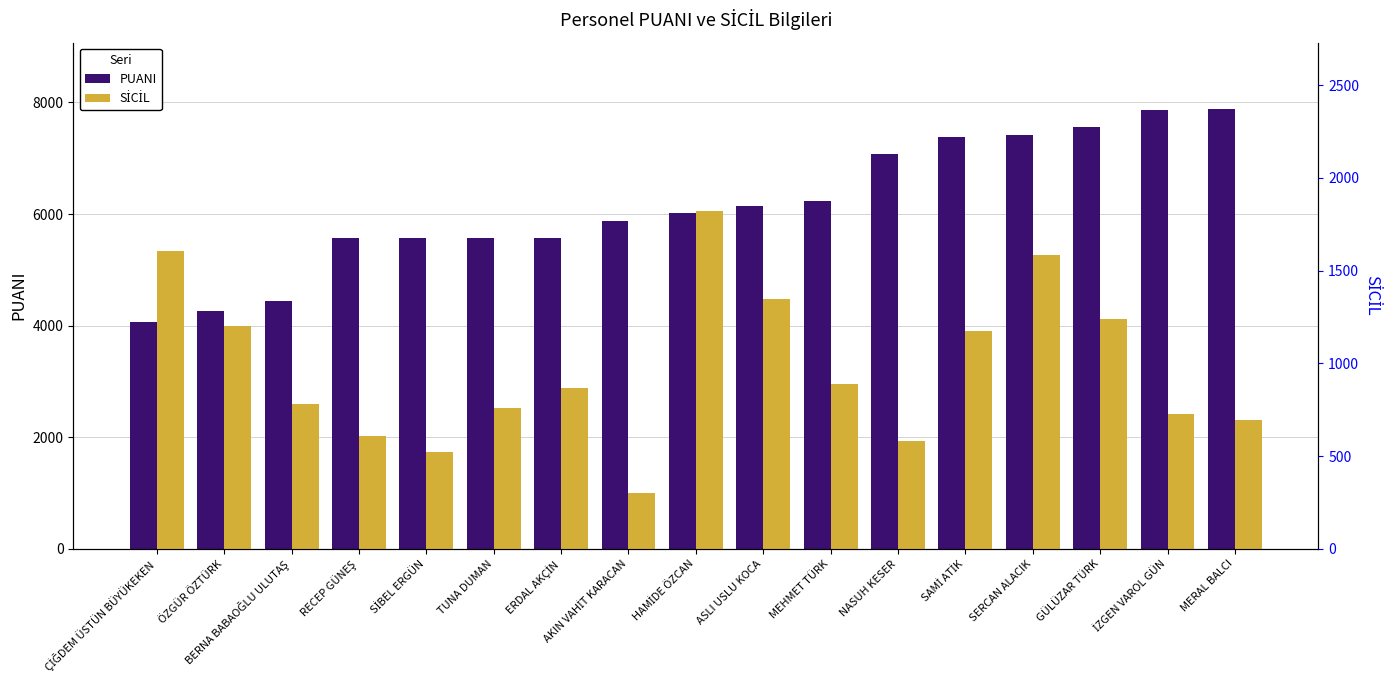

Rank the categories by SİCİL value from highest to lowest.

HAMİDE ÖZCAN, ÇİĞDEM ÜSTÜN BÜYÜKEKEN, SERCAN ALACIK, ASLI USLU KOCA, GÜLÜZAR TÜRK, ÖZGÜR ÖZTÜRK, SAMİ ATİK, MEHMET TÜRK, ERDAL AKÇİN, BERNA BABAOĞLU ULUTAŞ, TUNA DUMAN, İZGEN VAROL GÜN, MERAL BALCI, RECEP GÜNEŞ, NASUH KESER, SİBEL ERGÜN, AKIN VAHİT KARACAN